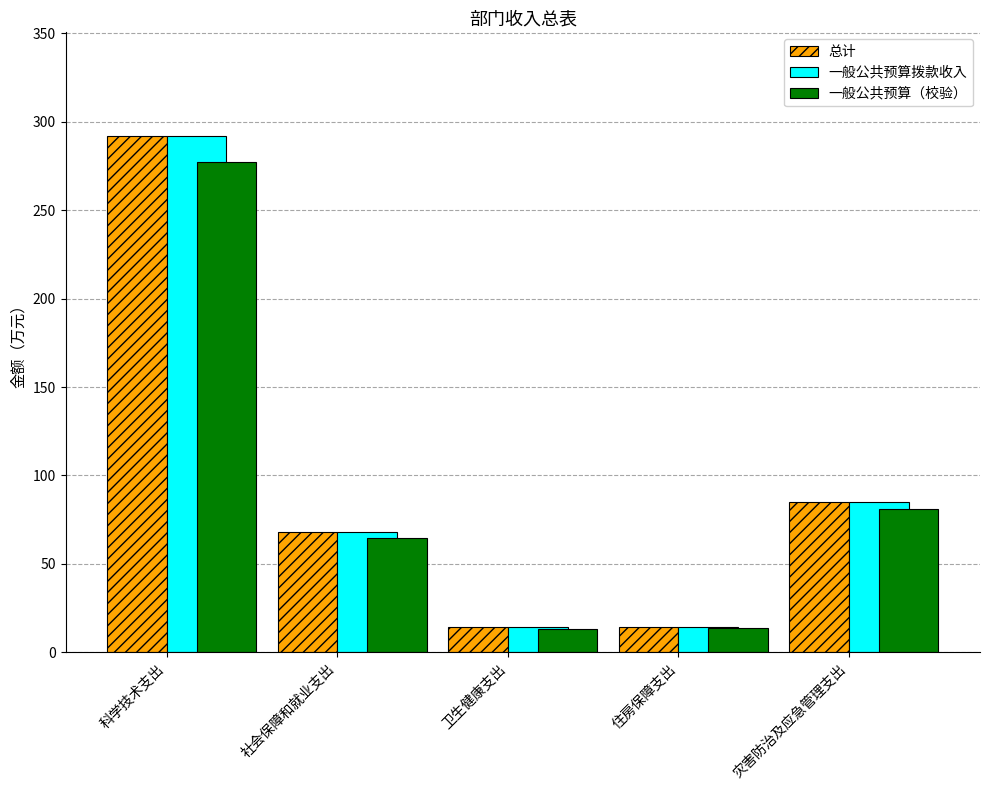

At which label does 一般公共预算（校验） reach its peak?

科学技术支出